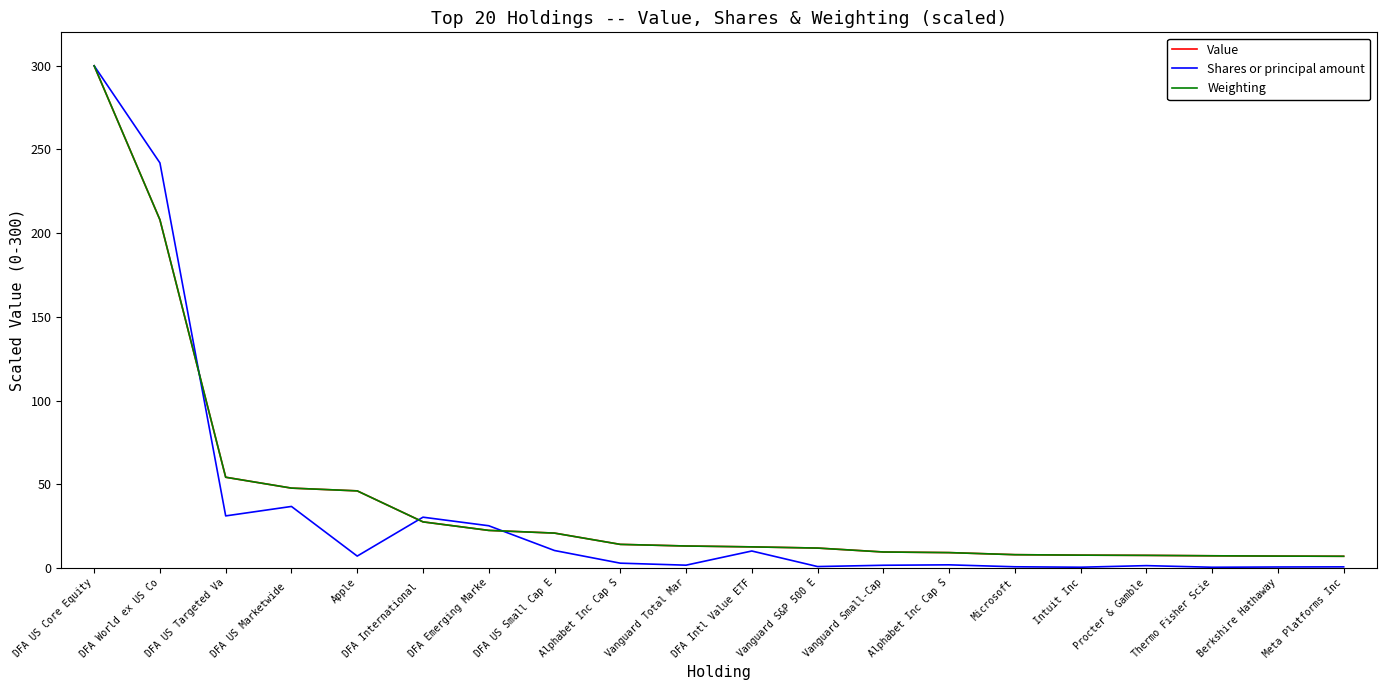

What value does the Shares or principal amount series have at DFA US Small Cap E?

10.4